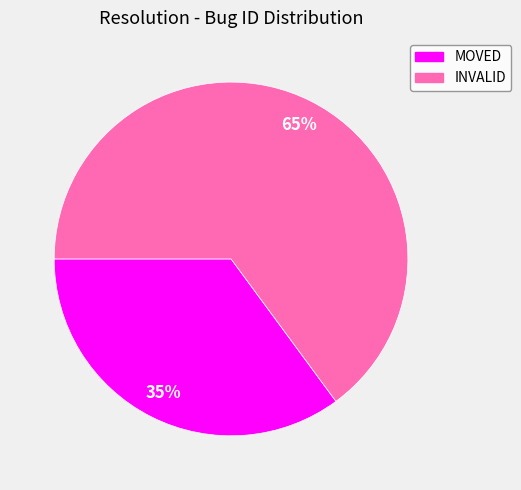

To the nearest percent, what is the combined percentage of INVALID and MOVED?

100%